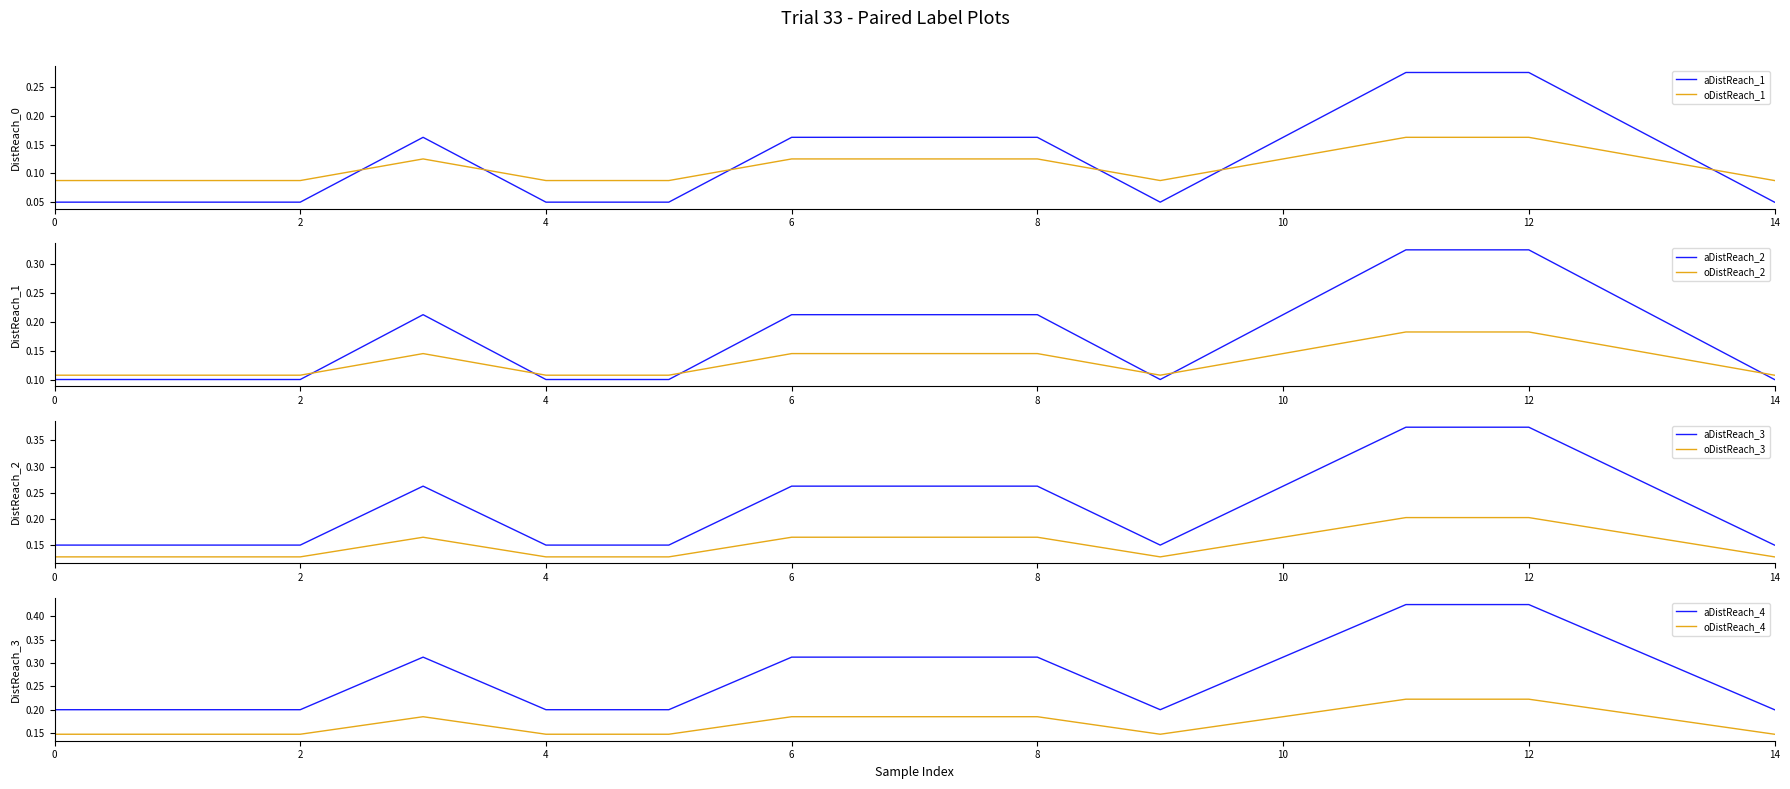

True or false: aDistReach_3 and oDistReach_3 cross at least once.

False